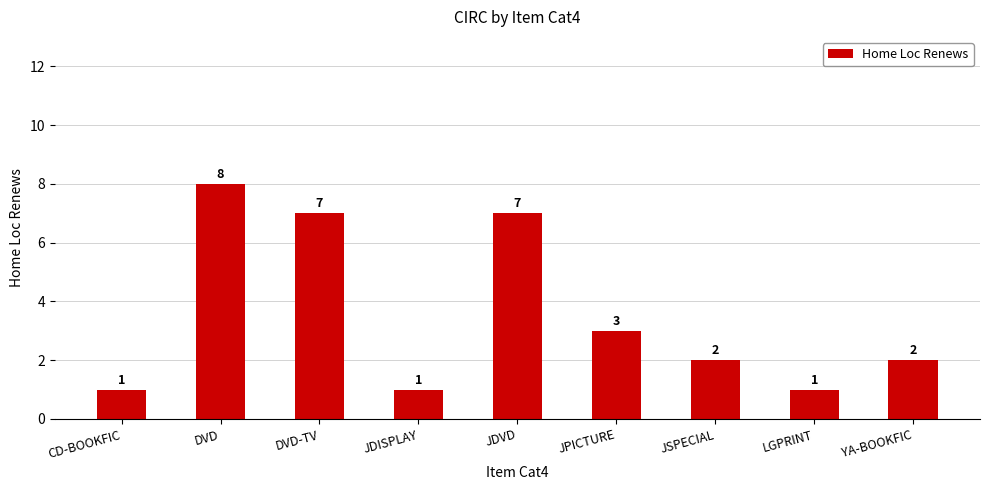

What is the ratio of the value at JDISPLAY to the value at YA-BOOKFIC?

0.5